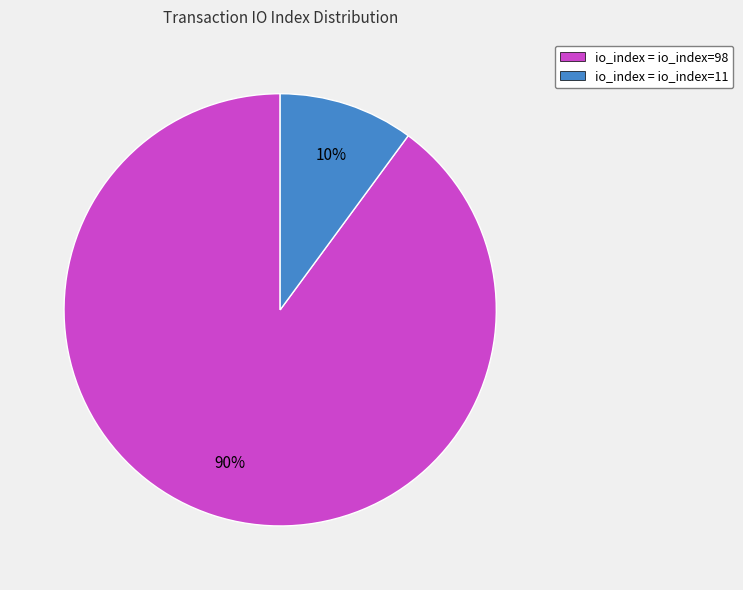

To the nearest percent, what is the average slice percentage?

50%